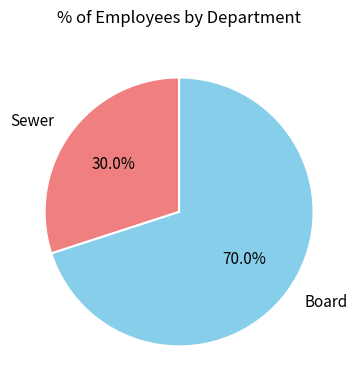

To the nearest percent, what is the combined percentage of Board and Sewer?

100%